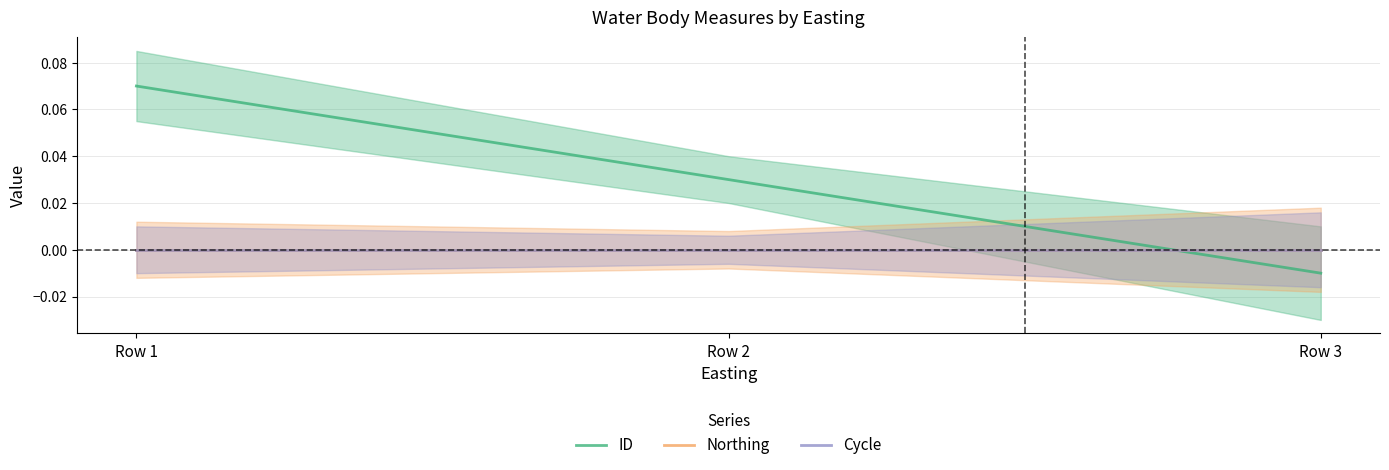

Where does the ID series first go above 0?

Row 1